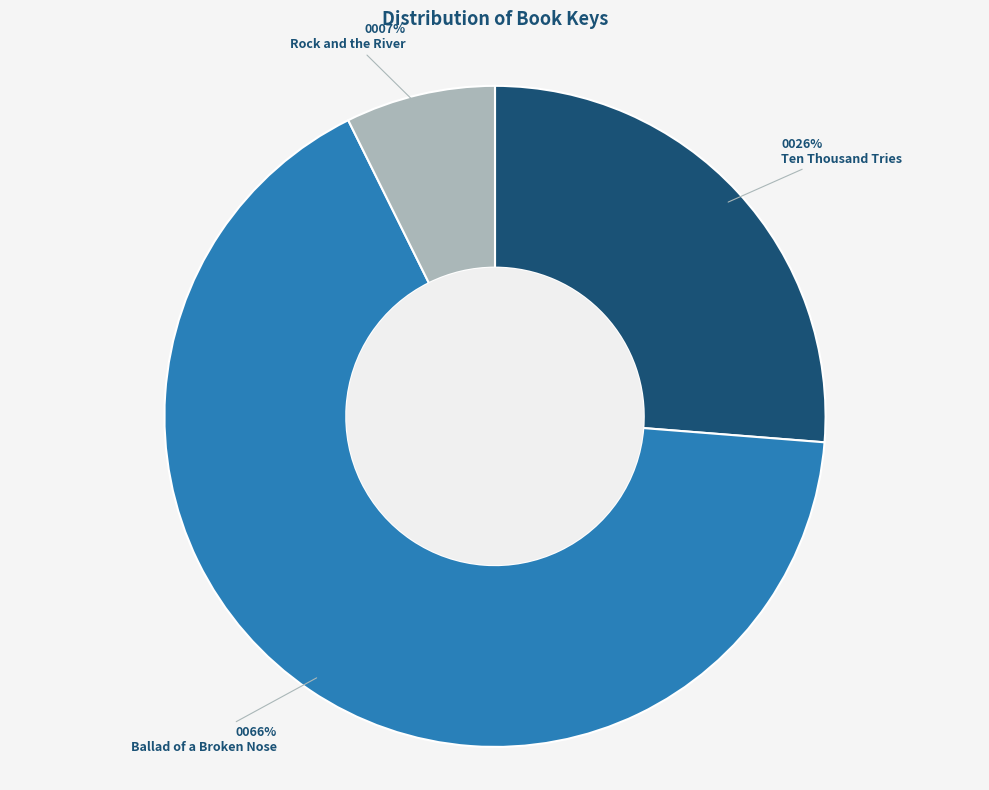

How many slices are in this pie chart?

3